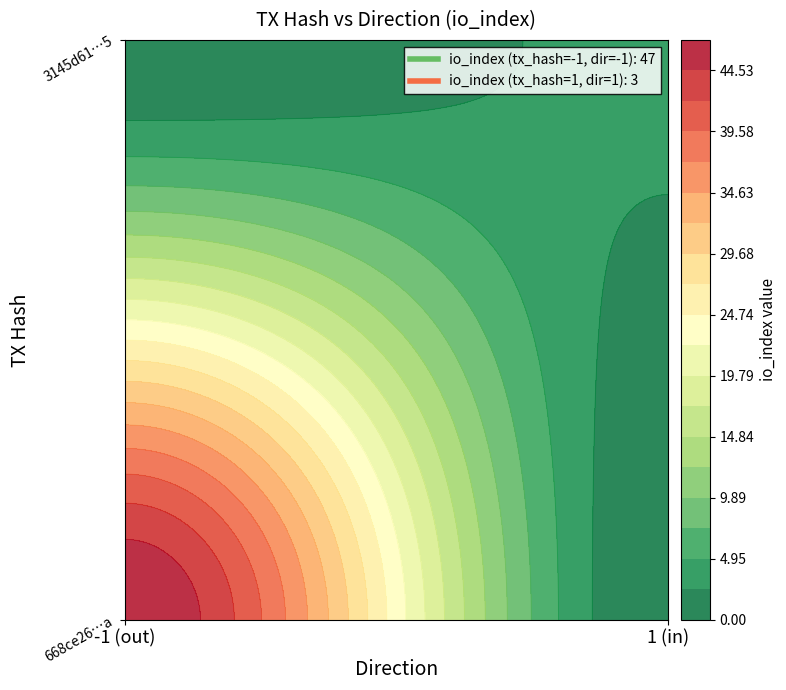

Reading left to right, extract all data points from this chart.

668ce26645a2f978e4d8b46c436e7887324112a: direction=-1	io_index=47
3145d61a503925a19c0ad4b903b167a163b7505: direction=1	io_index=3